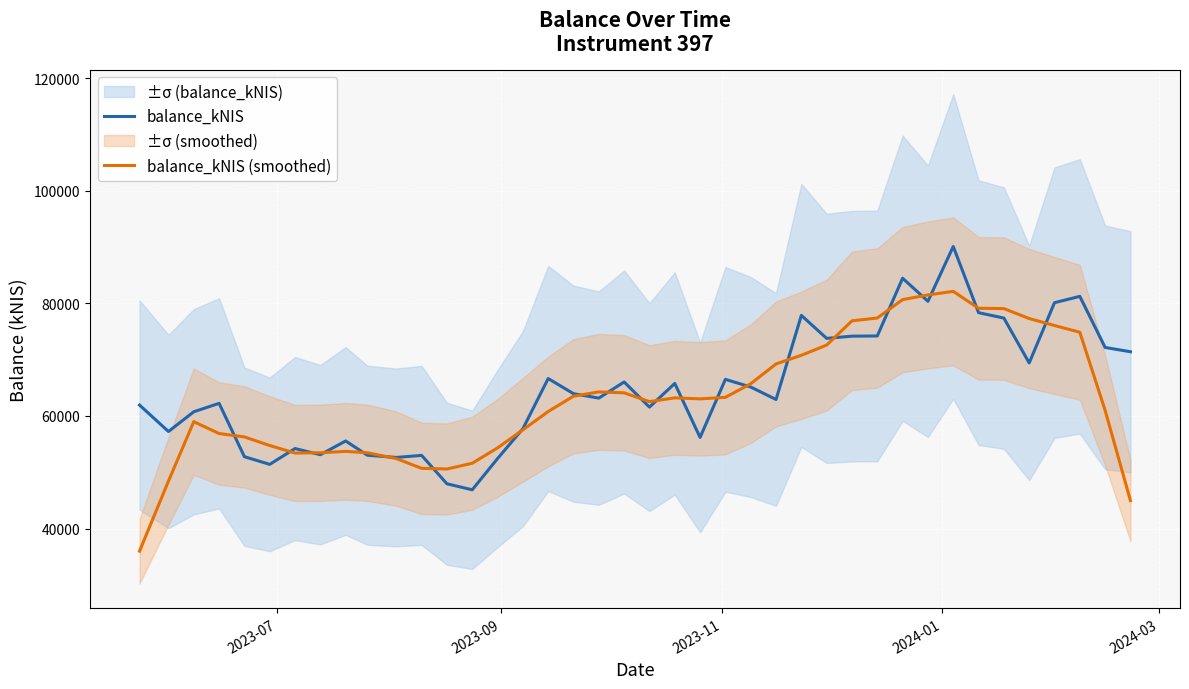

What is the lowest value of the balance_kNIS (smoothed) series?

35987.8